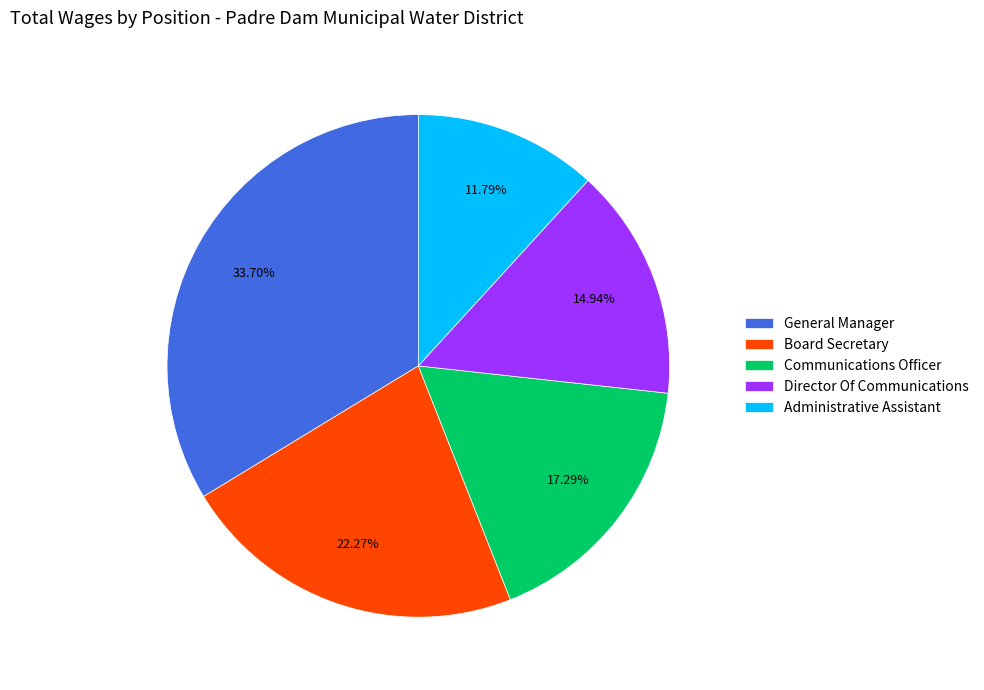

Which has a higher value, Communications Officer or Board Secretary?

Board Secretary